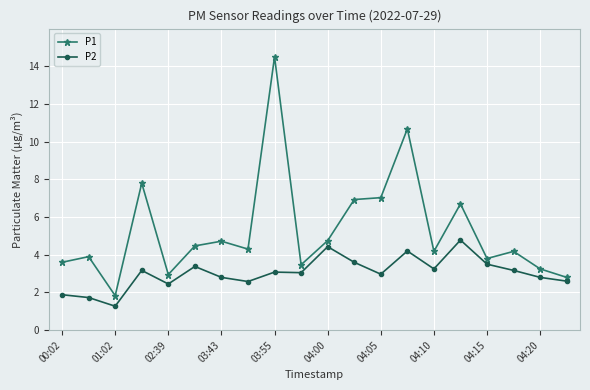

List the series in order of their overall mean, lowest first.

P2, P1